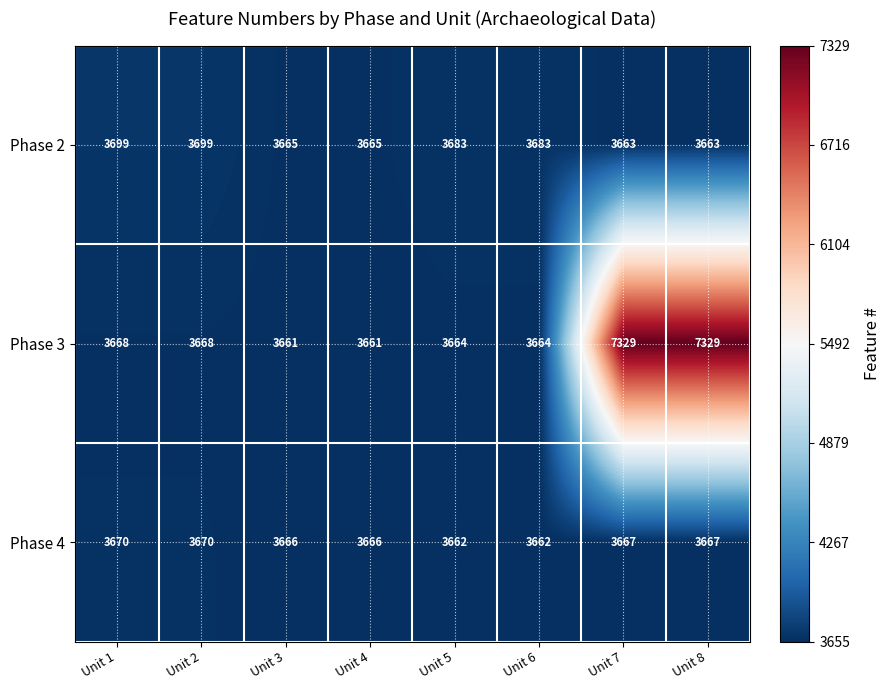

Is it true that Phase 3 equals 1215 at Unit 4?

False